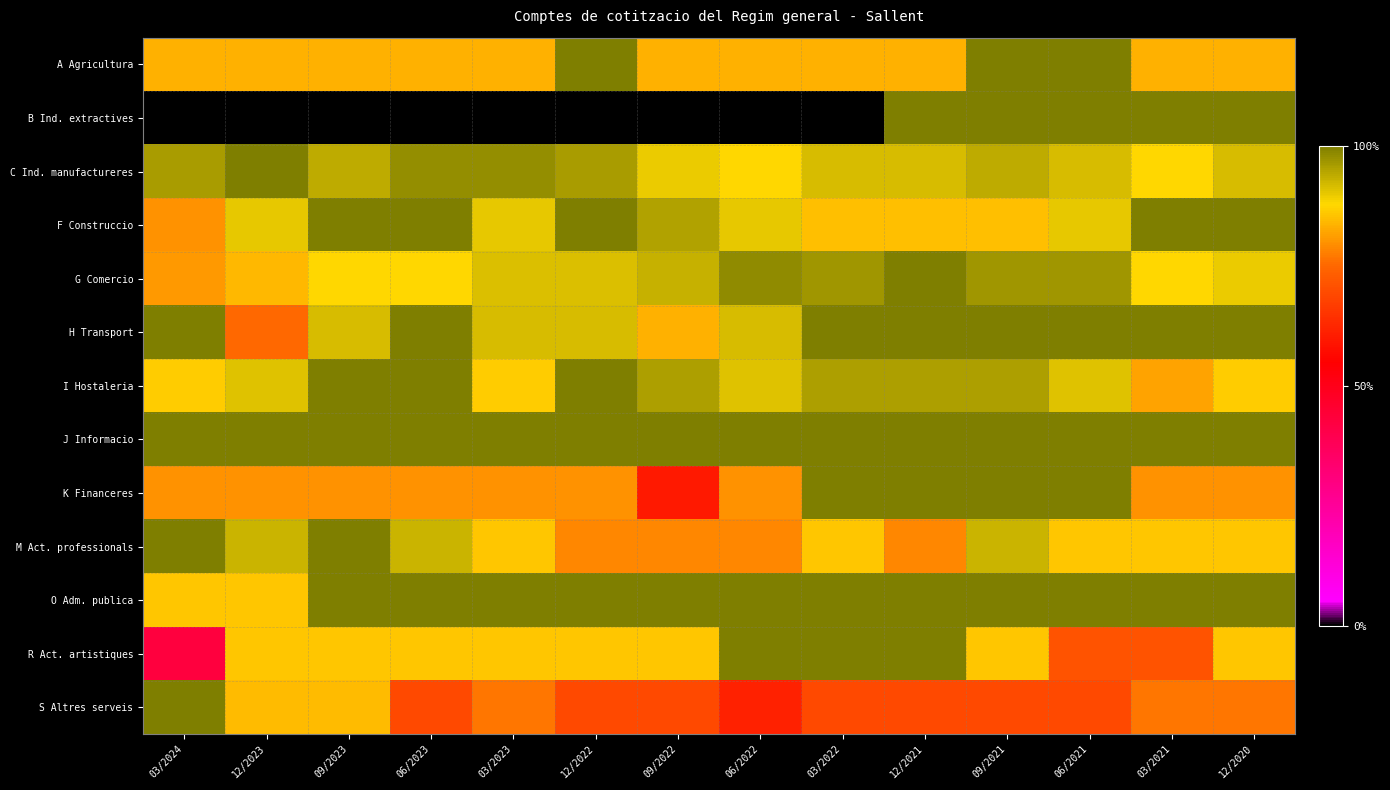

What is the difference between the highest and lowest values at 03/2021?

0.3